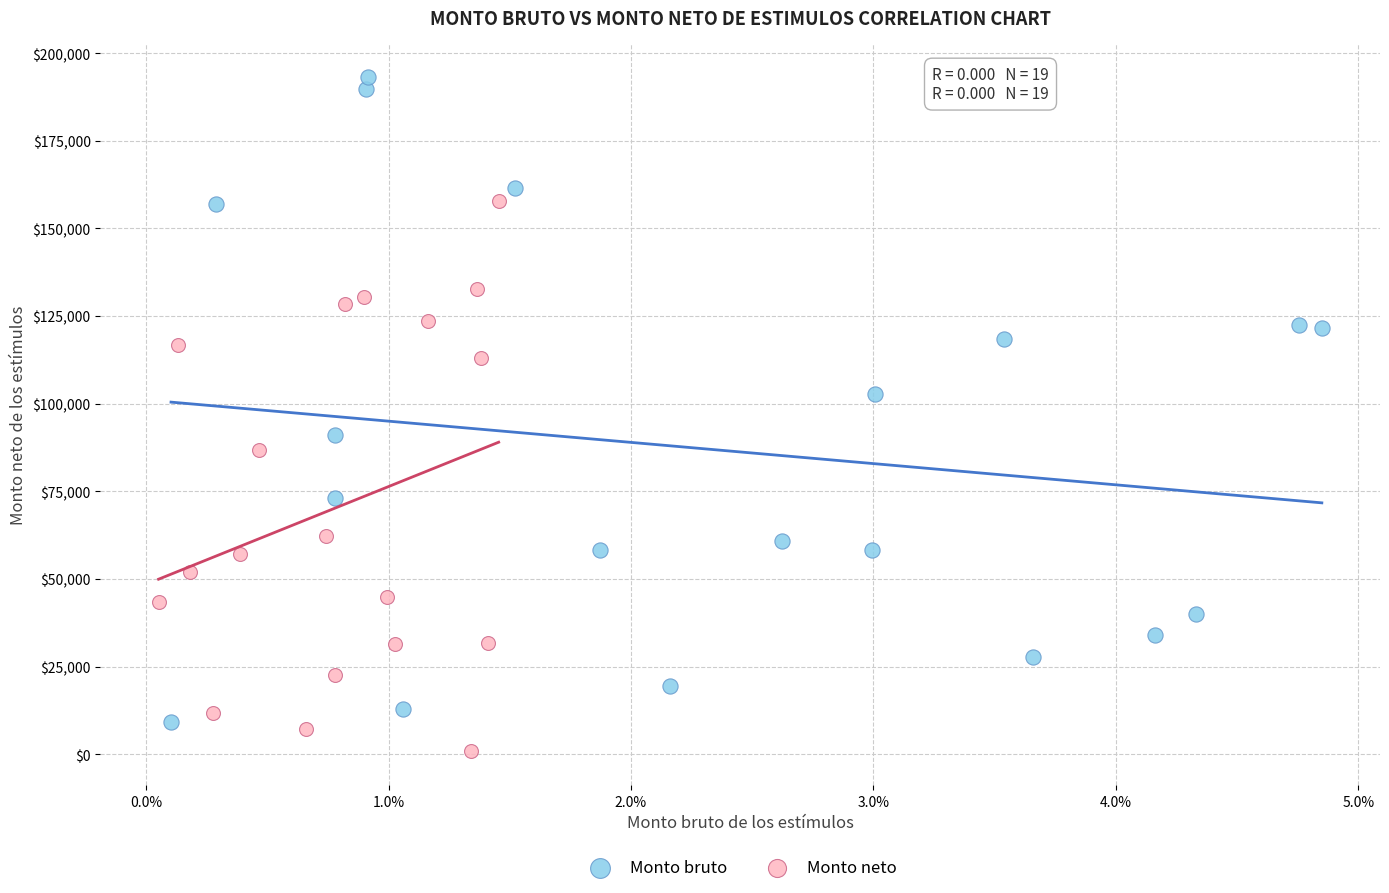

Which series reaches the maximum Y coordinate?

Monto bruto